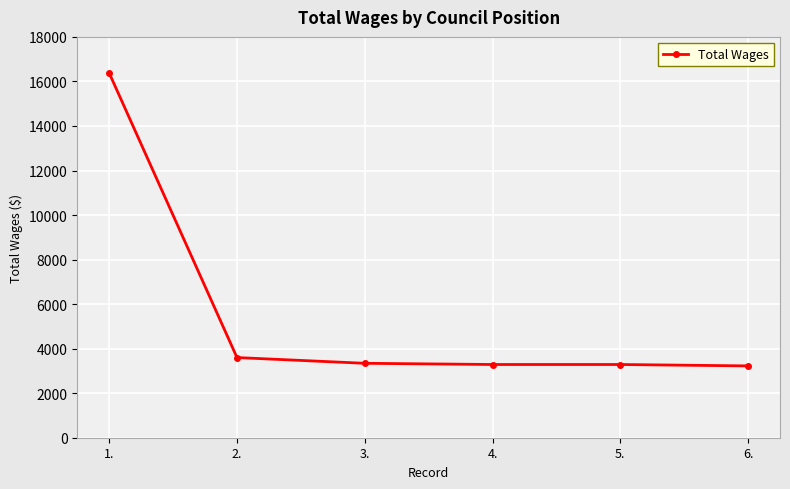

What is the maximum value shown in the chart?

16374